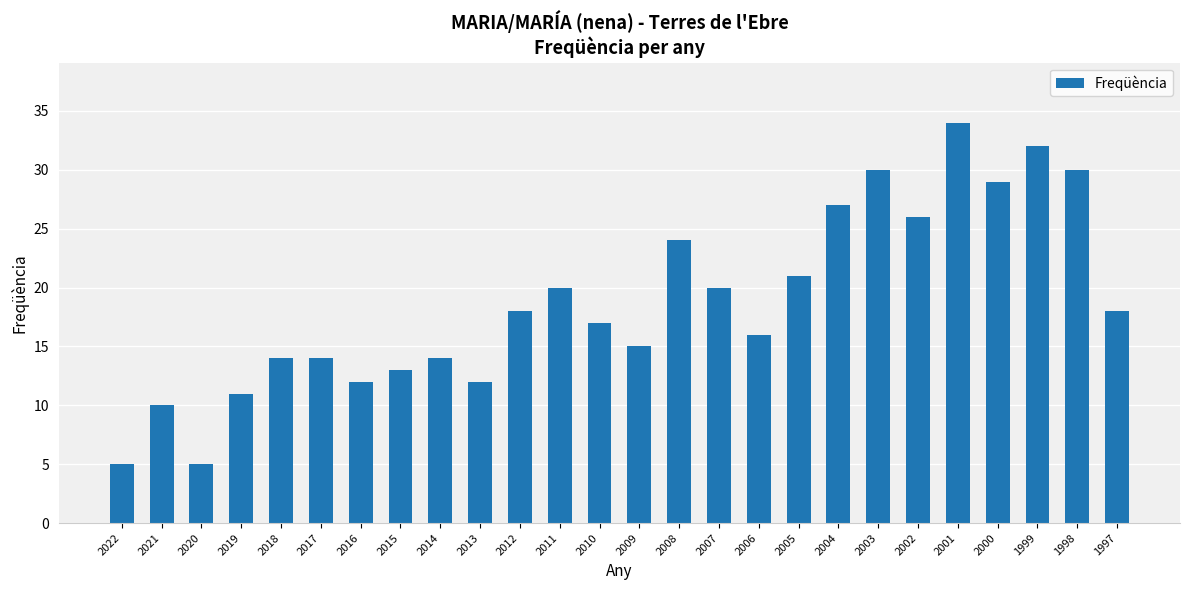

The chart shows a value of 9 at 2007. True or false?

False